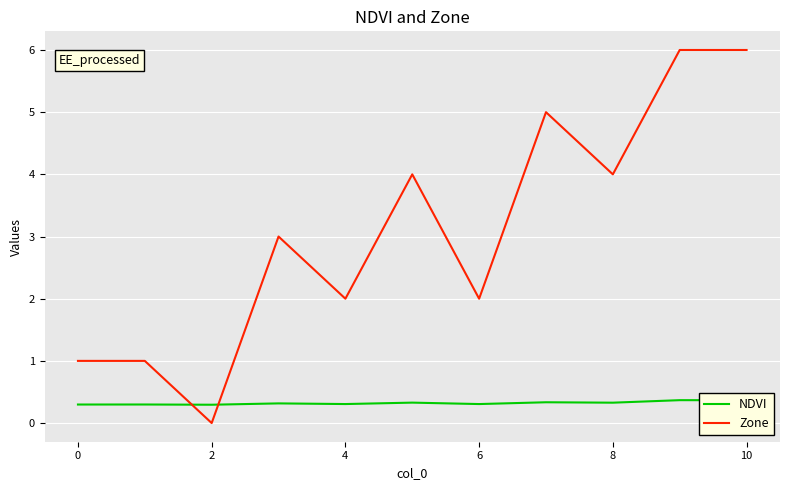

Reading left to right, extract all data points from this chart.

NDVI: 0.3	0.3	0.3	0.3	0.3	0.3	0.3	0.3	0.3	0.4	0.4
Zone: 1.0	1.0	0.0	3.0	2.0	4.0	2.0	5.0	4.0	6.0	6.0